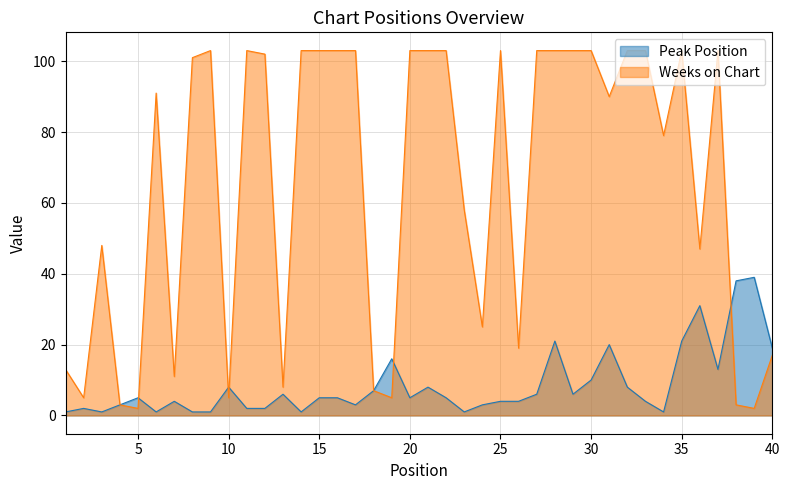

Is the value of Peak Position at 21 greater than the value of Weeks on Chart at 36?

No